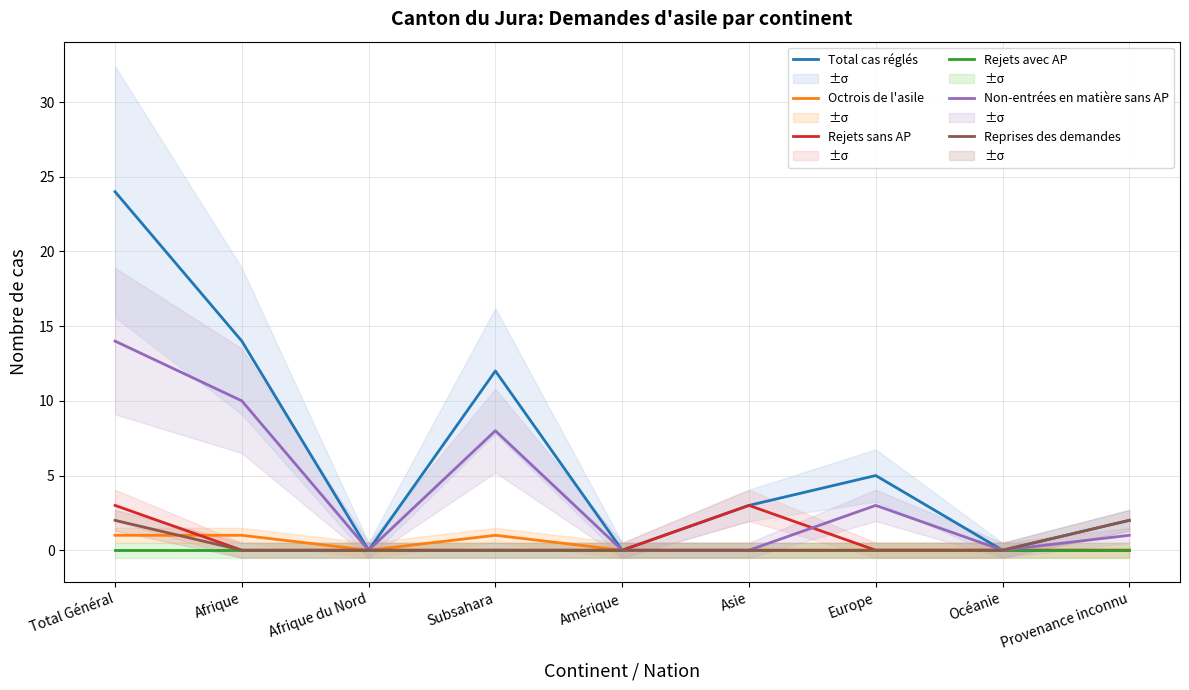

What is the value of the Total cas réglés point at the 6th from the left?

3